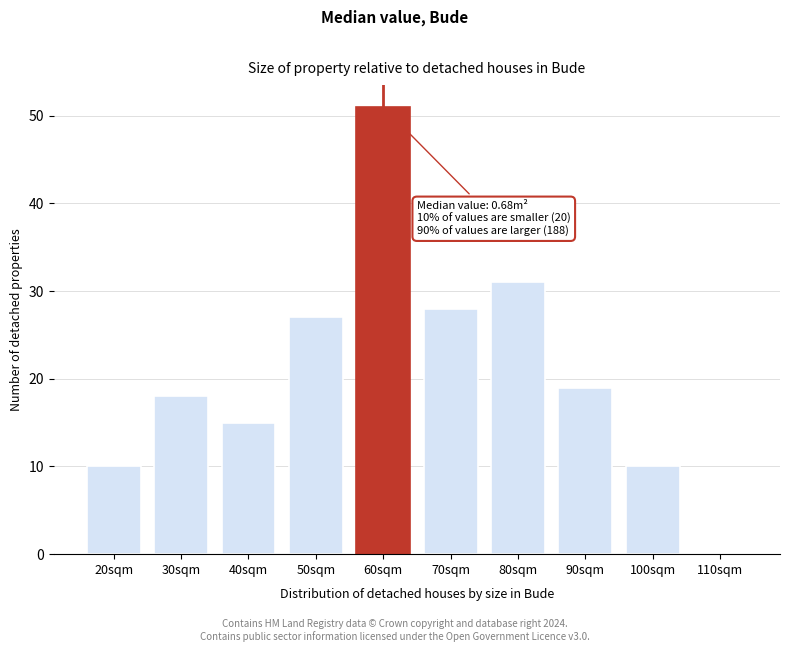

Reading left to right, extract all data points from this chart.

20sqm=10	30sqm=18	40sqm=15	50sqm=27	60sqm=51	70sqm=28	80sqm=31	90sqm=19	100sqm=10	110sqm=0